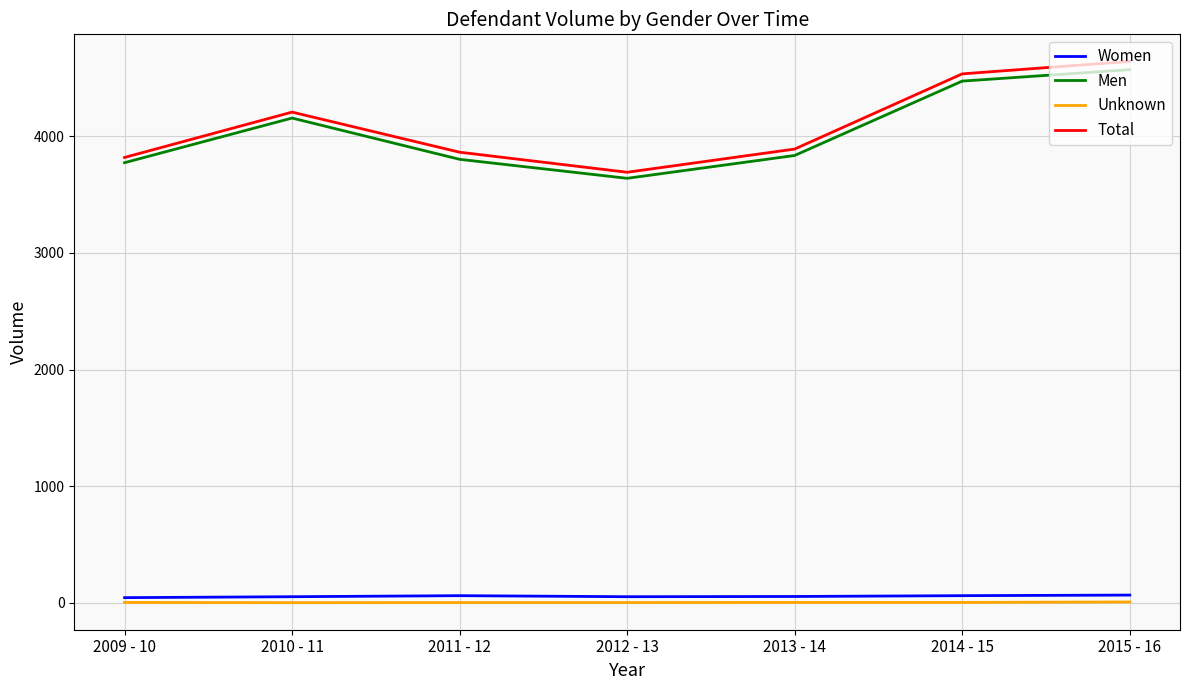

True or false: Men and Unknown cross at least once.

False